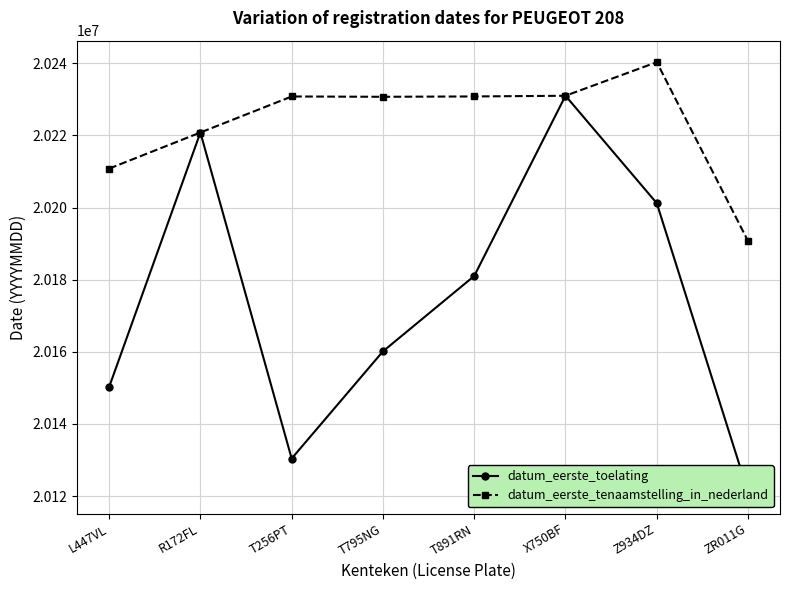

Rank the series by their maximum value, from lowest to highest.

datum_eerste_toelating, datum_eerste_tenaamstelling_in_nederland